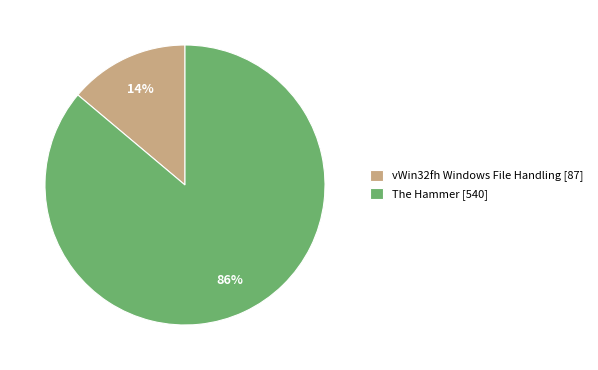

Do vWin32fh Windows File Handling [87] and The Hammer [540] together represent more than half of the pie?

Yes